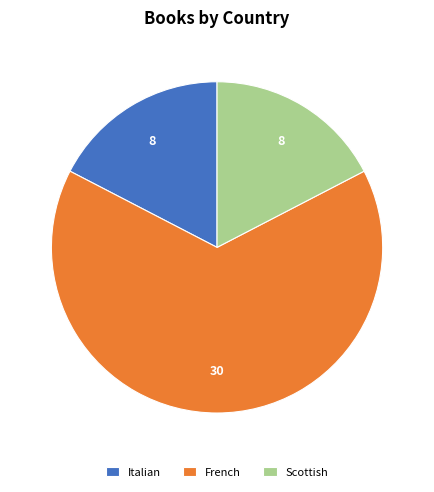

Is it true that French is 78% of the pie?

False